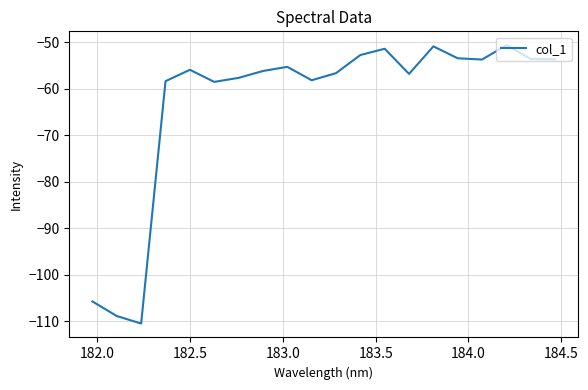

What is the minimum value shown in the chart?

-110.5